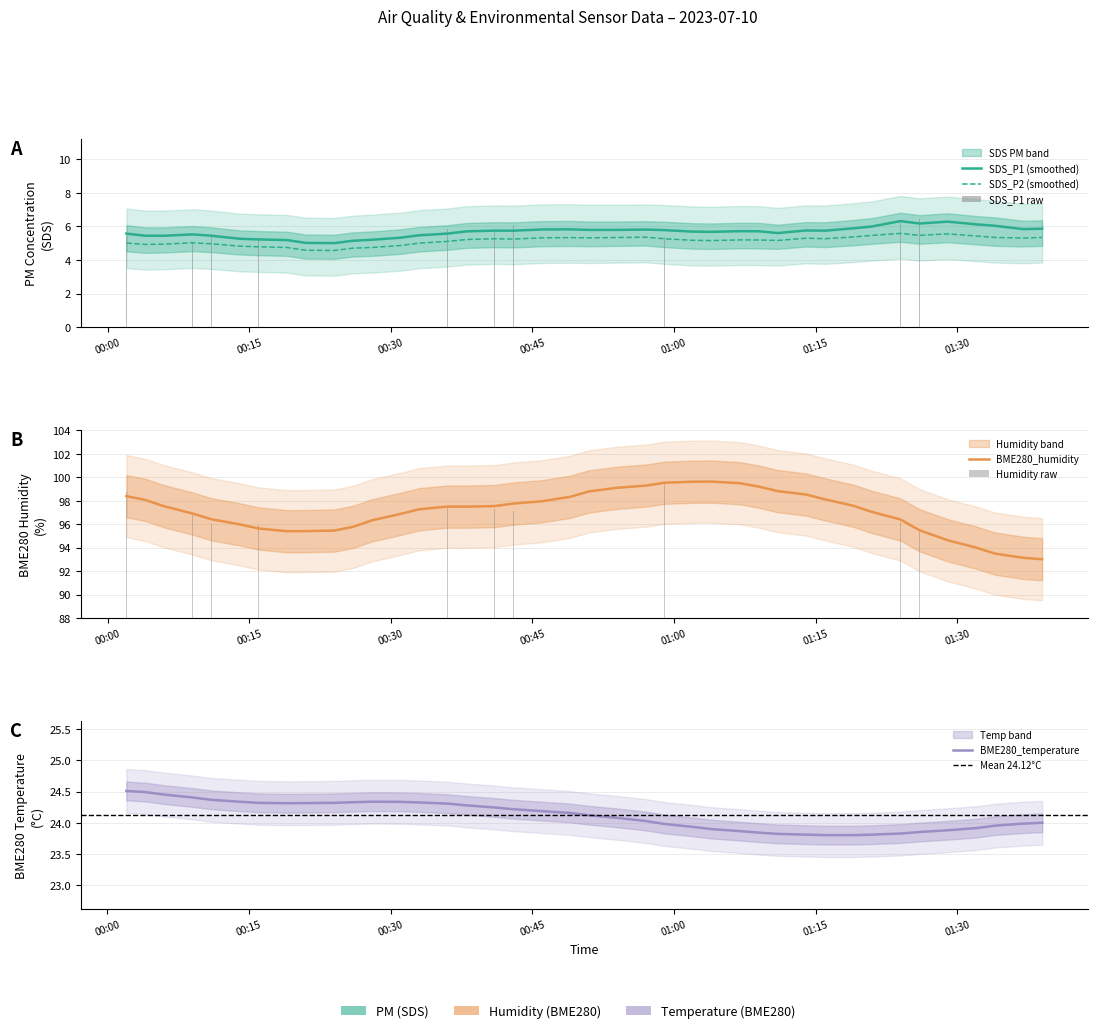

Which series has the largest total across all categories?

BME280_humidity